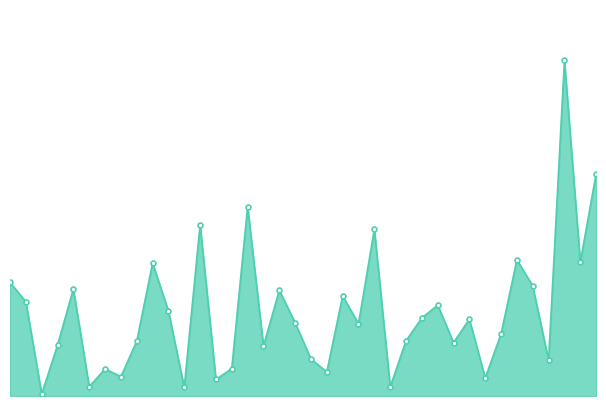

Where is the data nearest to the value 1541171?

Bullitt County